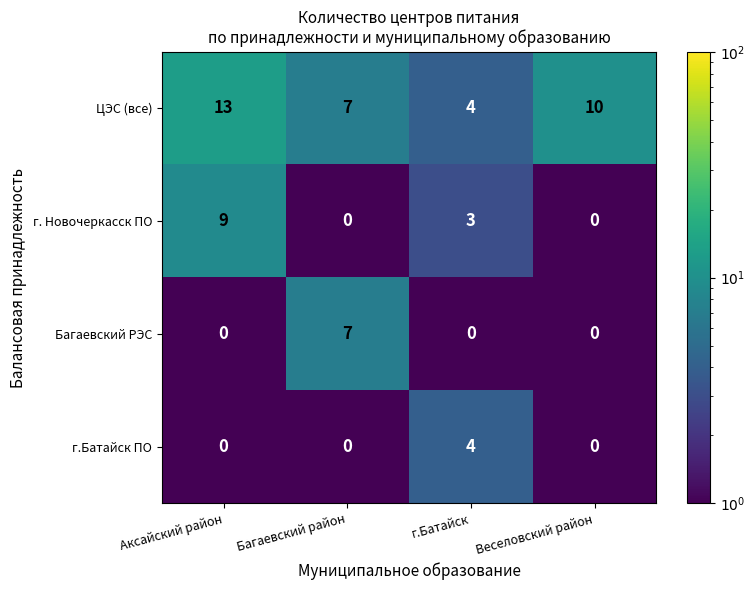

True or false: Багаевский РЭС has a value of 7 at Багаевский район.

True